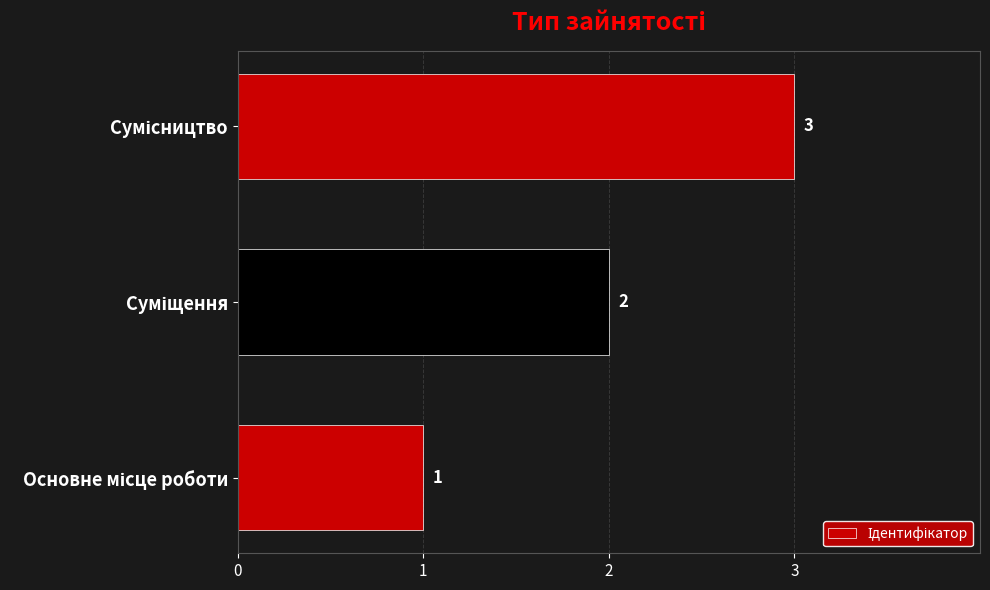

Count the number of categories in the chart.

3